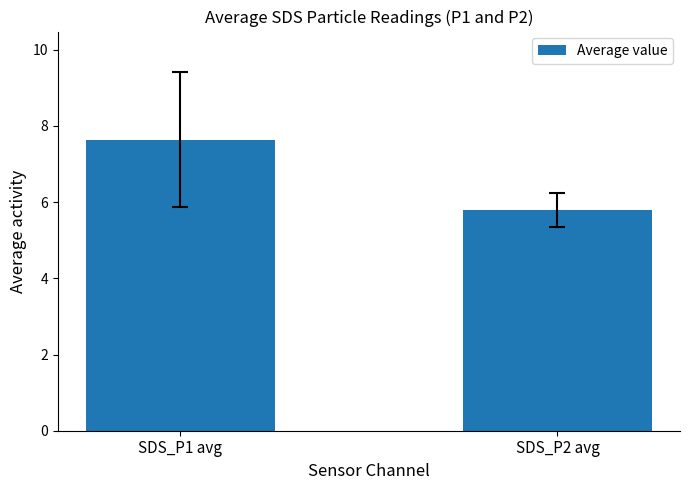

Where is the data nearest to the value 6?

SDS_P2 avg